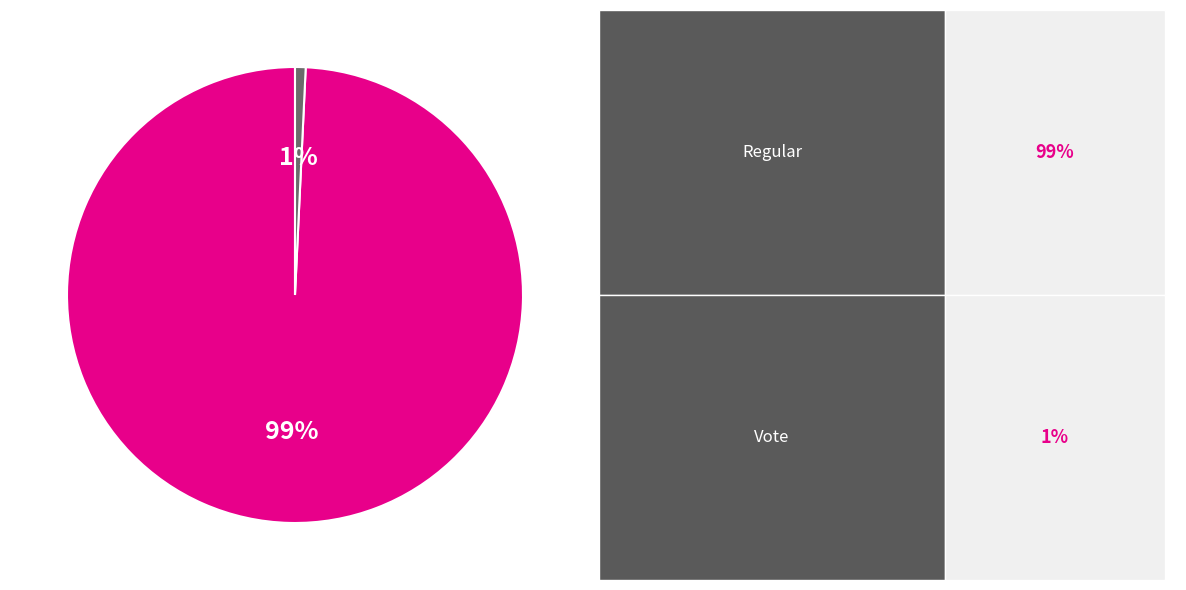

To the nearest percent, what is the difference between the largest and smallest slice percentages?

98%